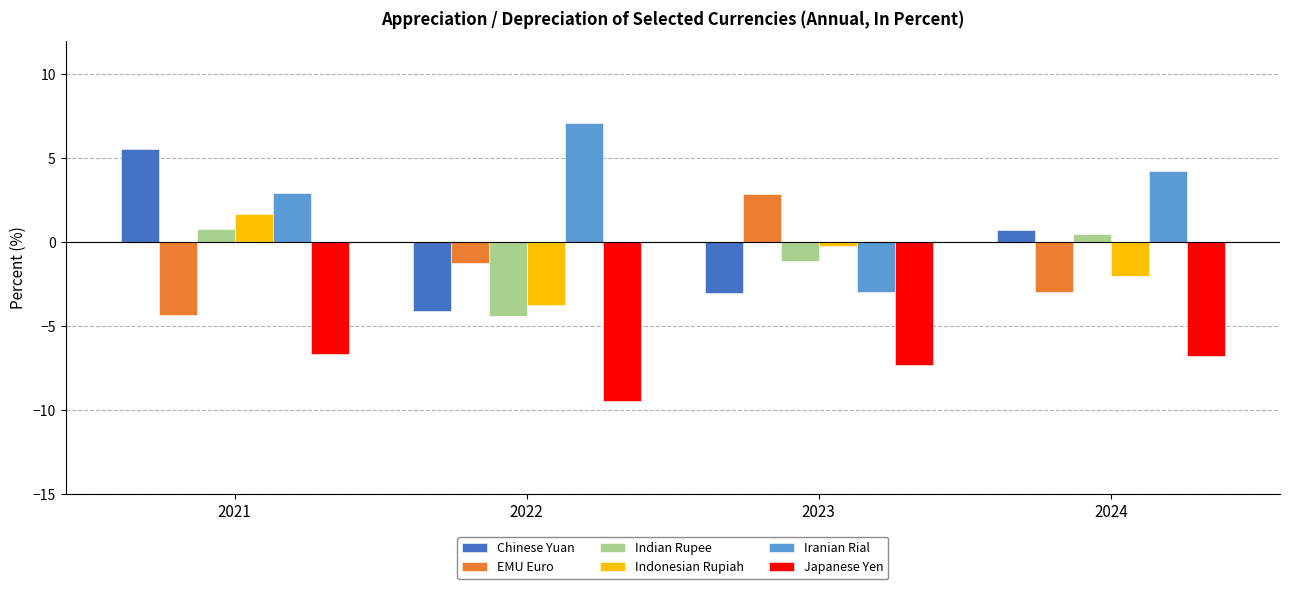

What is the difference between the maximum and second lowest values in the Iranian Rial series?

4.2